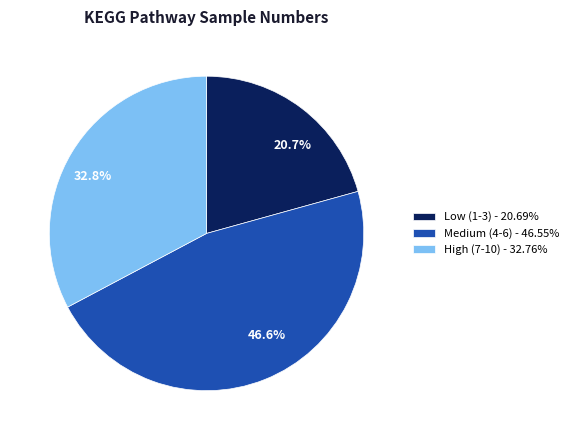

What portion of the pie excludes Low (1-3) - 20.69%?

79.3%